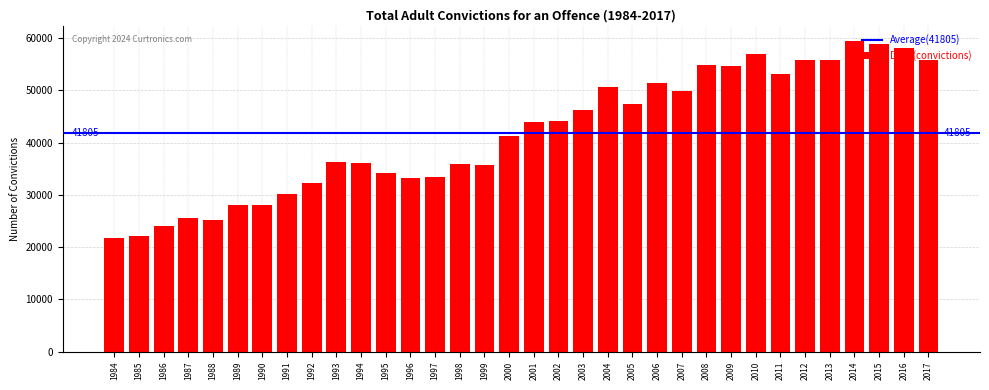

How many data points does each series have?

34